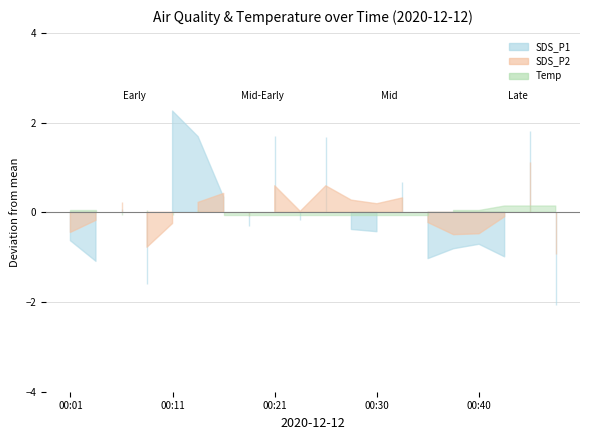

Which label corresponds to the largest value in the chart?

00:11